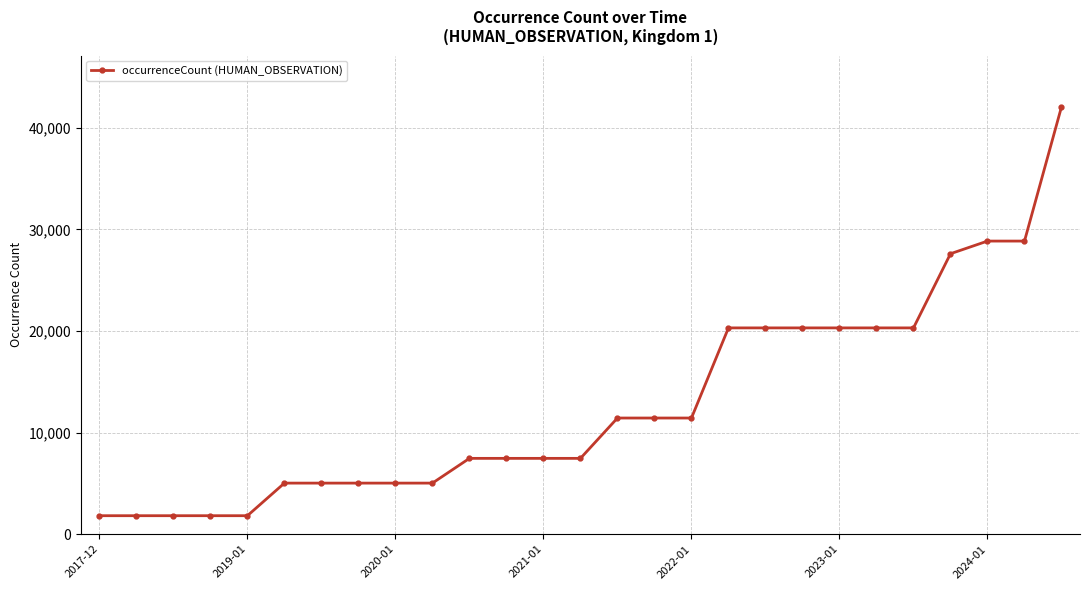

What is the maximum value shown in the chart?

42070